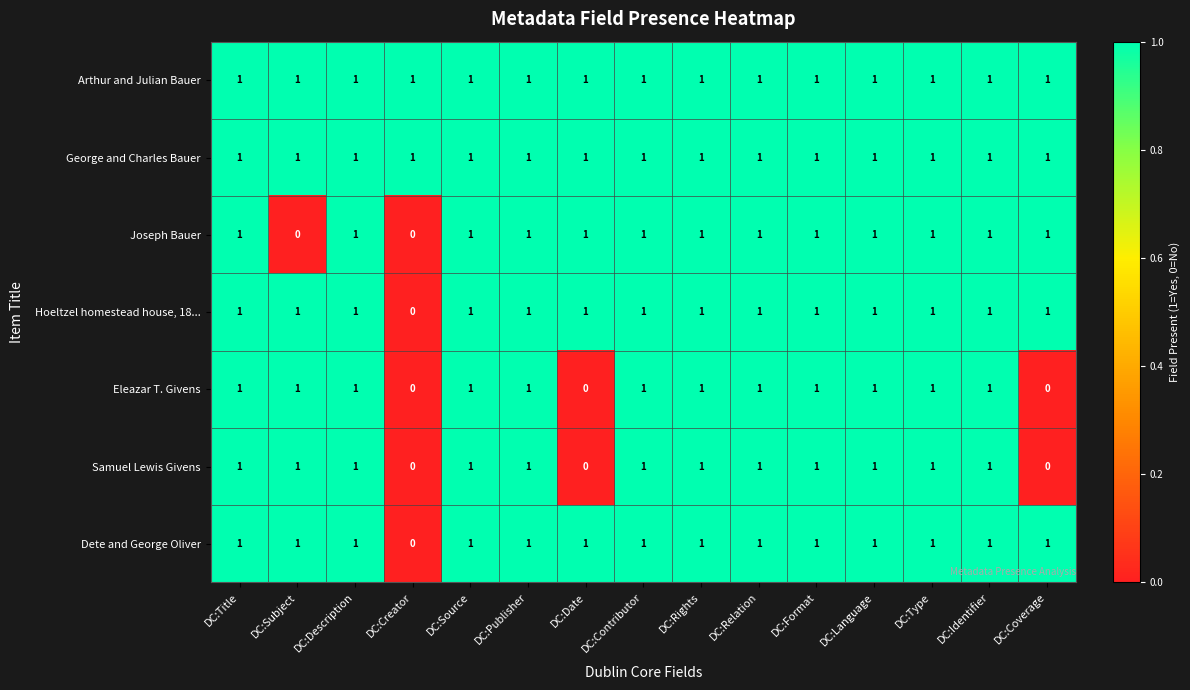

The value of Eleazar T. Givens at DC:Type is 1. True or false?

True